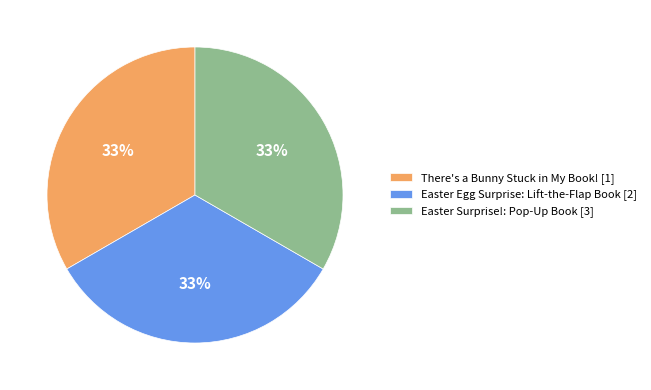

Does any single category account for the majority?

No